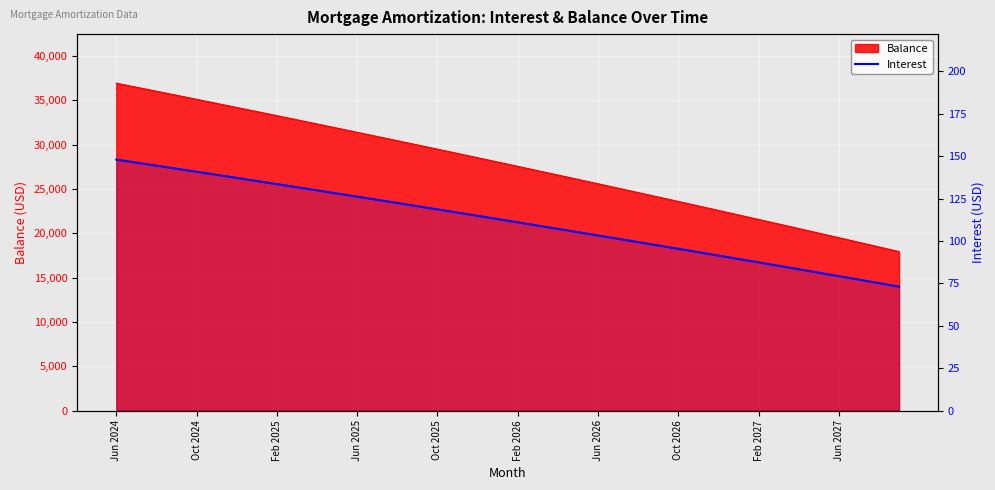

At which category does the chart reach its minimum across all series?

39